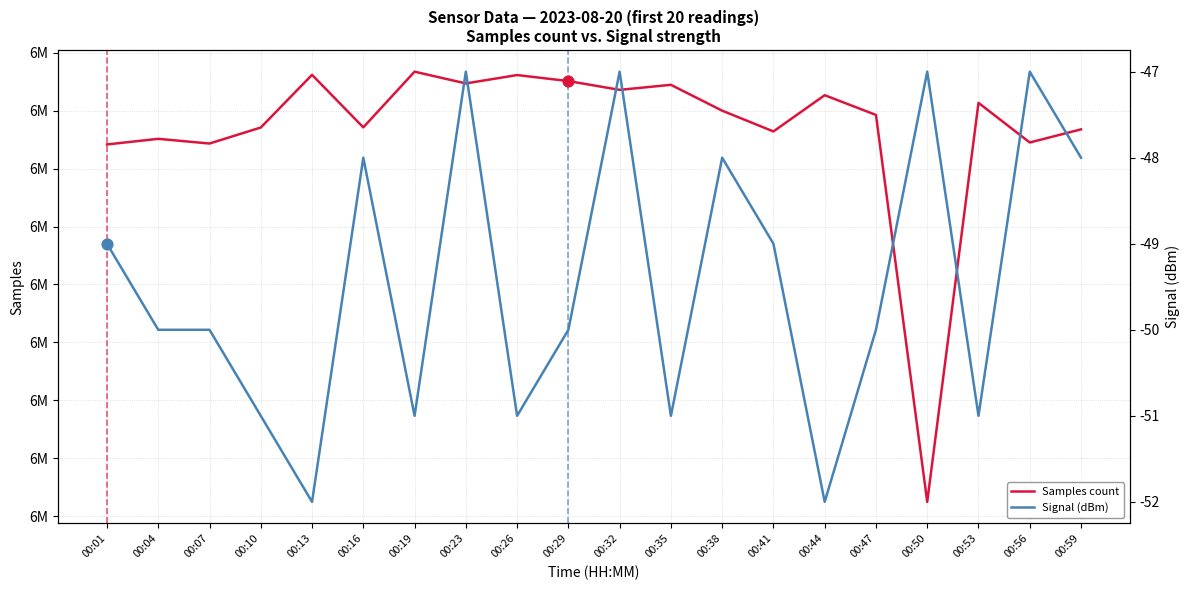

Which series contains the lowest Y value?

Signal (dBm)